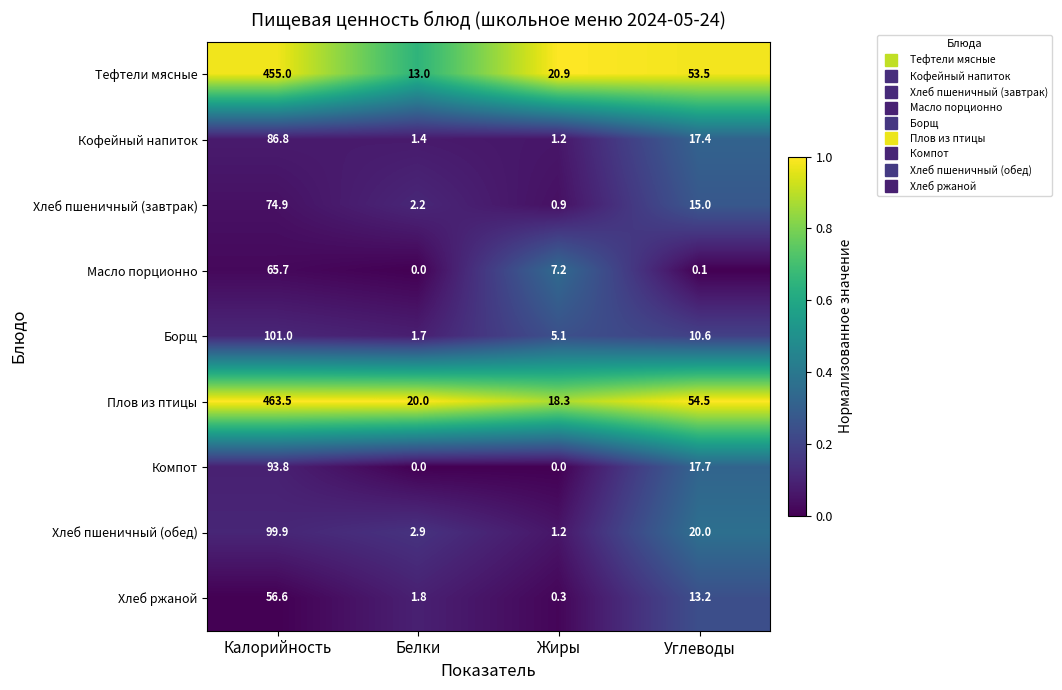

Where does the Масло порционно series first go above 7?

Калорийность